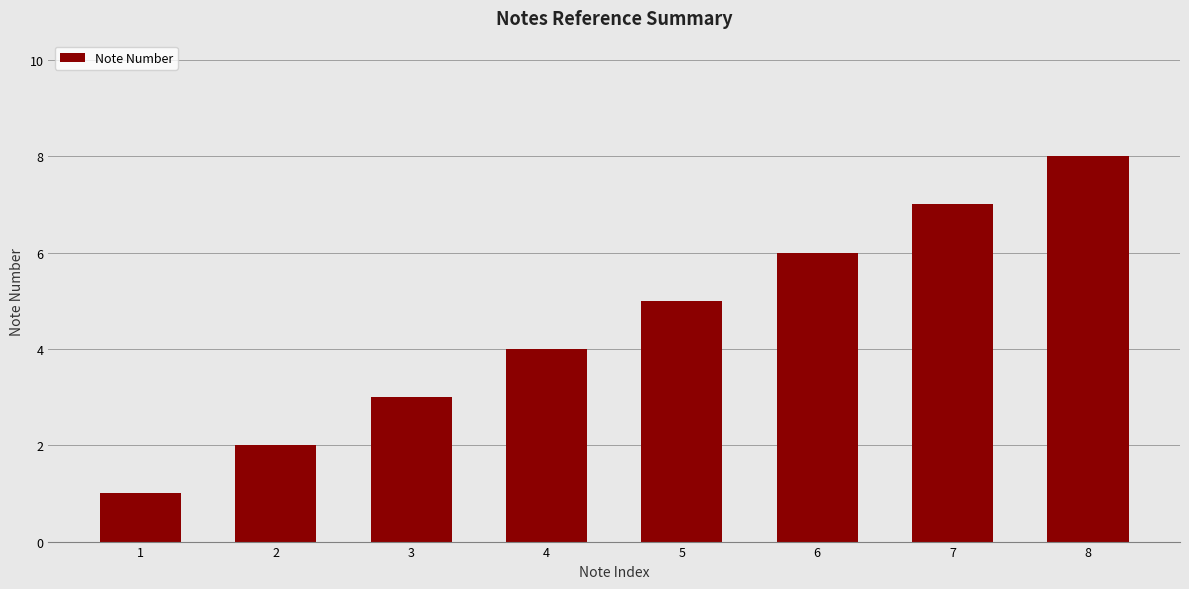

What is the minimum value shown in the chart?

1